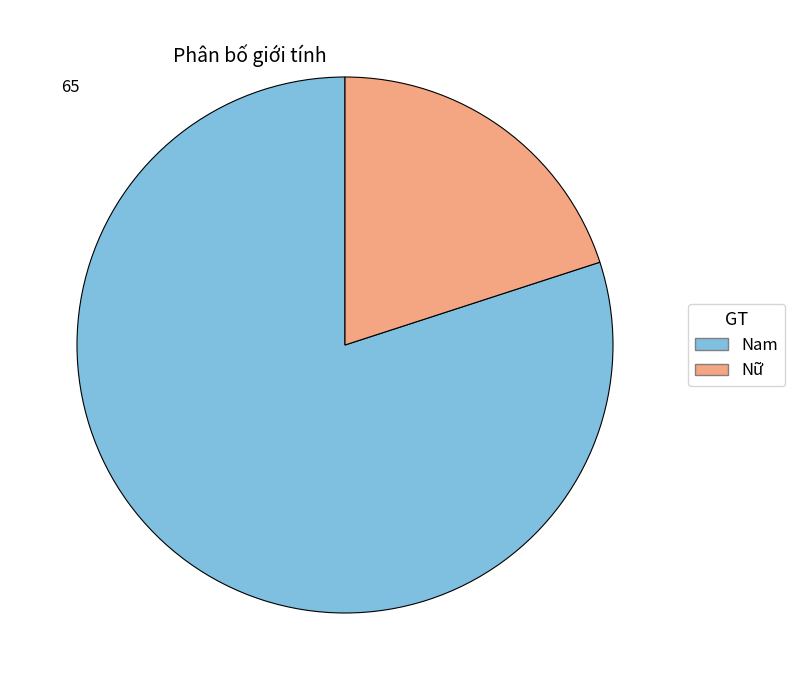

Between Nam and Nữ, which is larger?

Nam